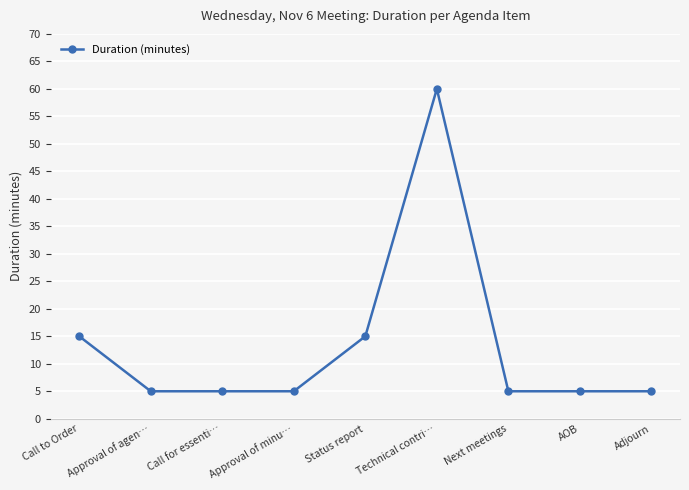

What is the sum of the values at Adjourn and Approval of minu…?

10